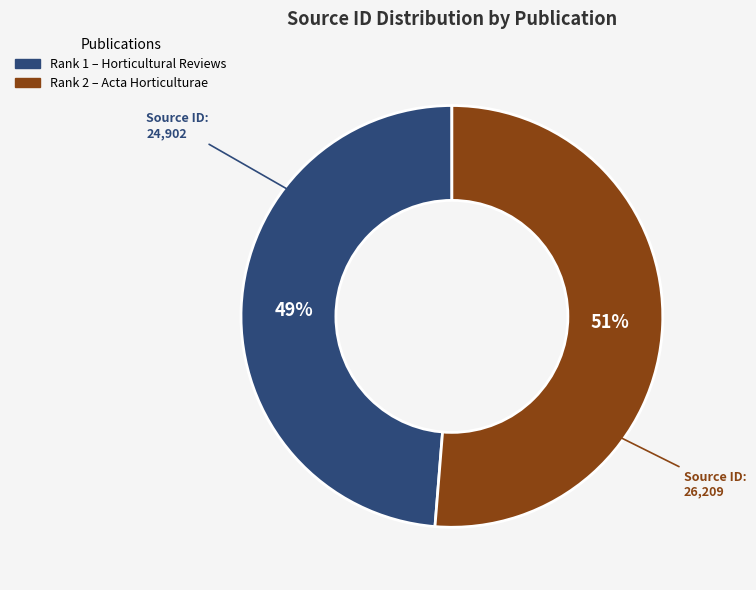

To the nearest percent, what is the average slice percentage?

50%